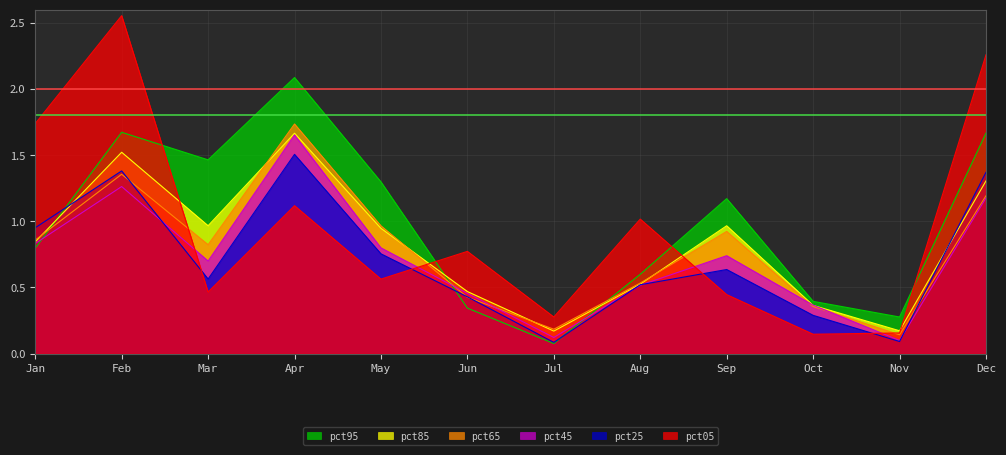

Reading right to left, what are all the values shown in this chart?

pct05: Dec=2.3	Nov=0.2	Oct=0.1	Sep=0.4	Aug=1.0	Jul=0.3	Jun=0.8	May=0.6	Apr=1.1	Mar=0.5	Feb=2.6	Jan=1.7
pct25: Dec=1.4	Nov=0.1	Oct=0.3	Sep=0.6	Aug=0.5	Jul=0.1	Jun=0.4	May=0.8	Apr=1.5	Mar=0.6	Feb=1.4	Jan=1.0
pct45: Dec=1.2	Nov=0.1	Oct=0.4	Sep=0.7	Aug=0.5	Jul=0.1	Jun=0.5	May=0.8	Apr=1.7	Mar=0.7	Feb=1.3	Jan=0.8
pct65: Dec=1.2	Nov=0.1	Oct=0.4	Sep=0.9	Aug=0.5	Jul=0.2	Jun=0.4	May=1.0	Apr=1.7	Mar=0.8	Feb=1.4	Jan=0.9
pct85: Dec=1.3	Nov=0.2	Oct=0.4	Sep=1.0	Aug=0.5	Jul=0.2	Jun=0.5	May=0.9	Apr=1.7	Mar=1.0	Feb=1.5	Jan=0.8
pct95: Dec=1.7	Nov=0.3	Oct=0.4	Sep=1.2	Aug=0.6	Jul=0.1	Jun=0.3	May=1.3	Apr=2.1	Mar=1.5	Feb=1.7	Jan=0.8